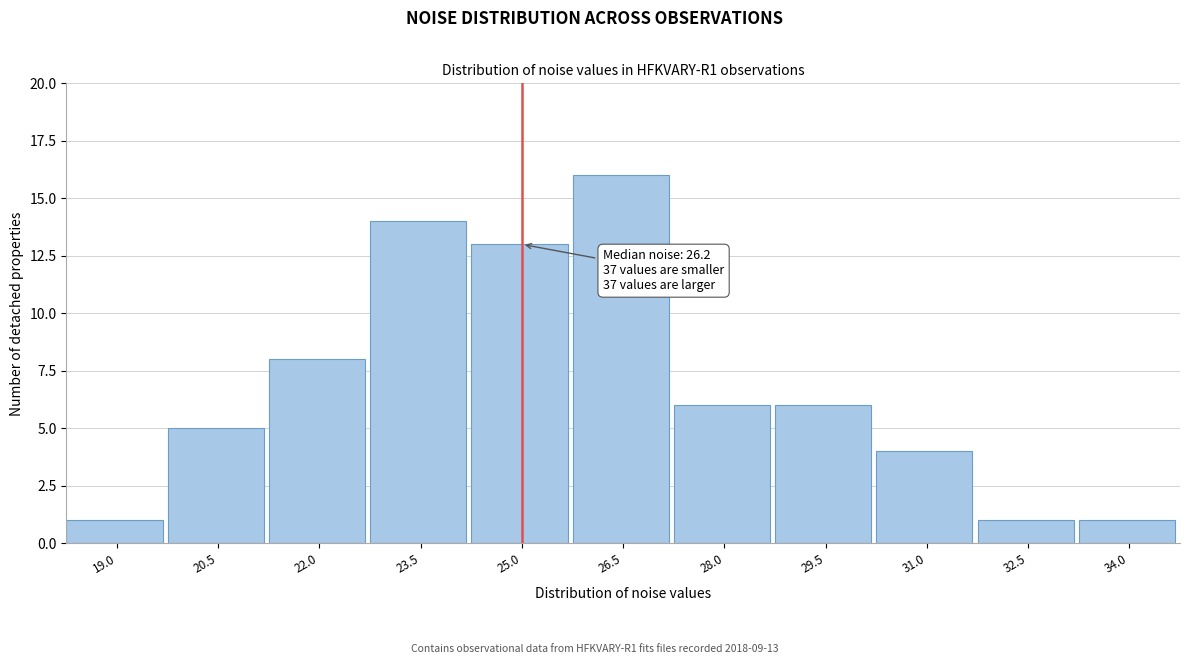

Reading right to left, list all the values displayed in this chart.

34.0=1	32.5=1	31.0=4	29.5=6	28.0=6	26.5=16	25.0=13	23.5=14	22.0=8	20.5=5	19.0=1